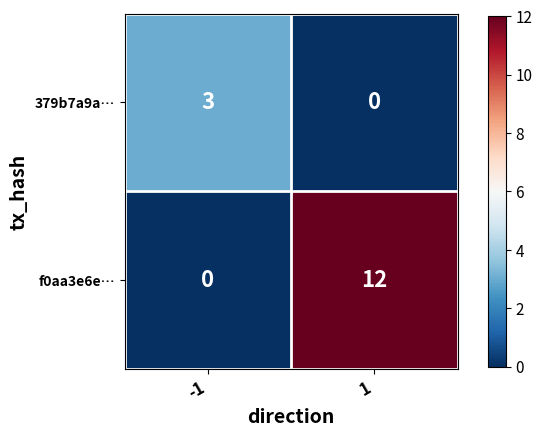

How many positive values does the f0aa3e6e… series have?

1